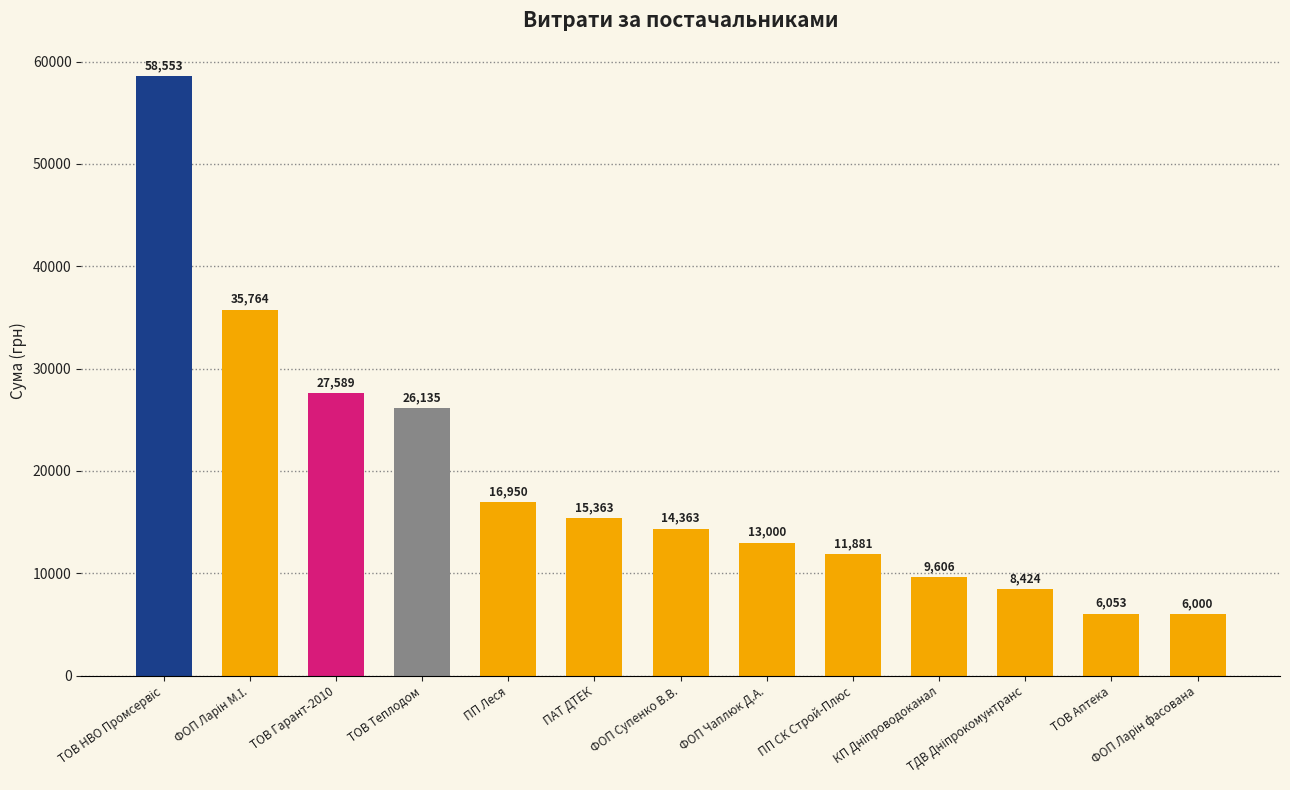

What is the greatest value displayed?

58552.5